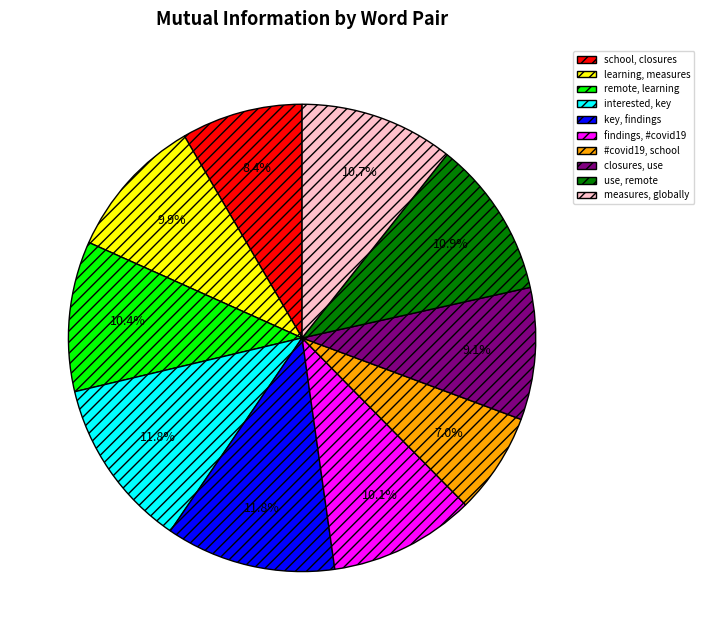

Which category has the smallest portion of the pie?

#covid19, school